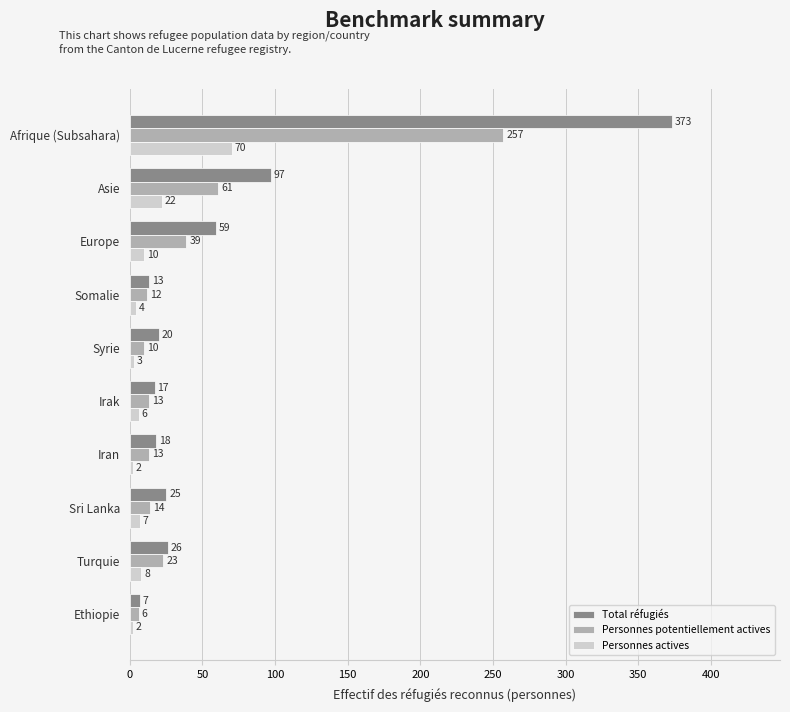

Which series has the widest spread of values?

Total réfugiés